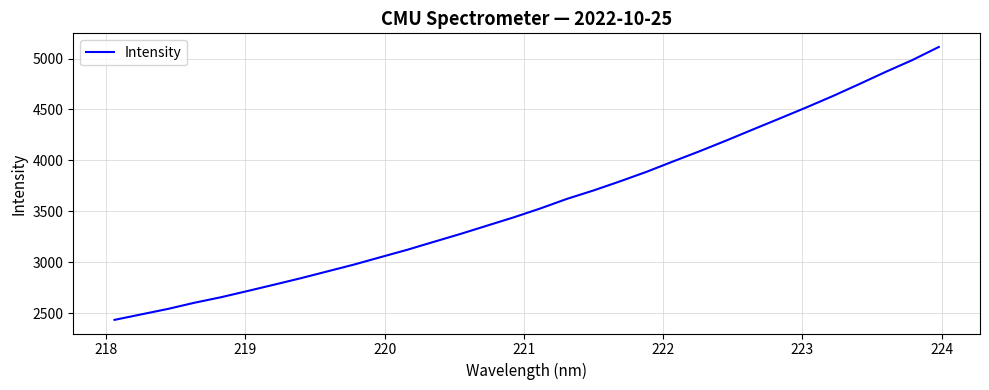

What is the smallest value displayed?

2432.9